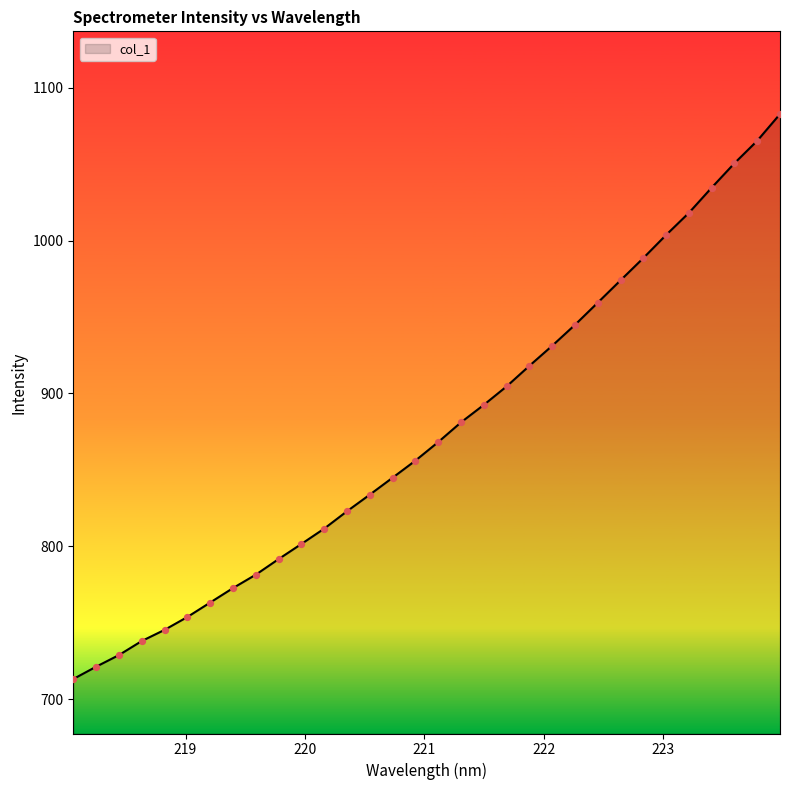

What is the maximum value shown in the chart?

1082.8